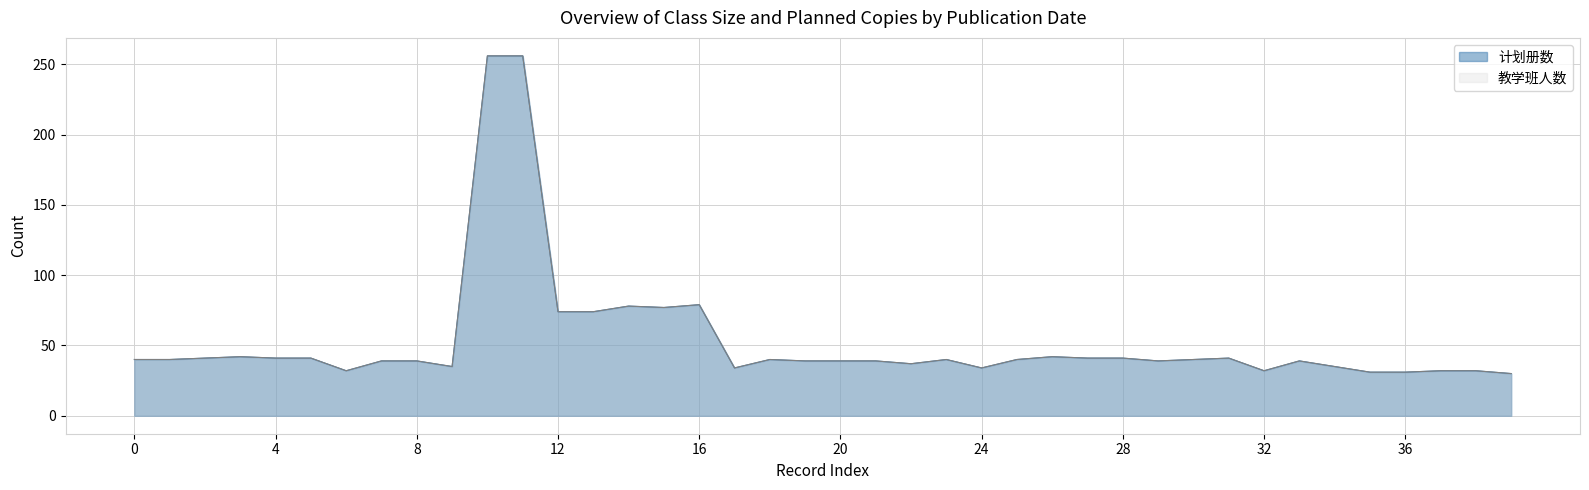

Reading left to right, extract all data points from this chart.

教学班人数: 40	40	41	42	41	41	32	39	39	35	256	256	74	74	78	77	79	34	40	39	39	39	37	40	34	40	42	41	41	39	40	41	32	39	35	31	31	32	32	30
计划册数: 40	40	41	42	41	41	32	39	39	35	256	256	74	74	78	77	79	34	40	39	39	39	37	40	34	40	42	41	41	39	40	41	32	39	35	31	31	32	32	30